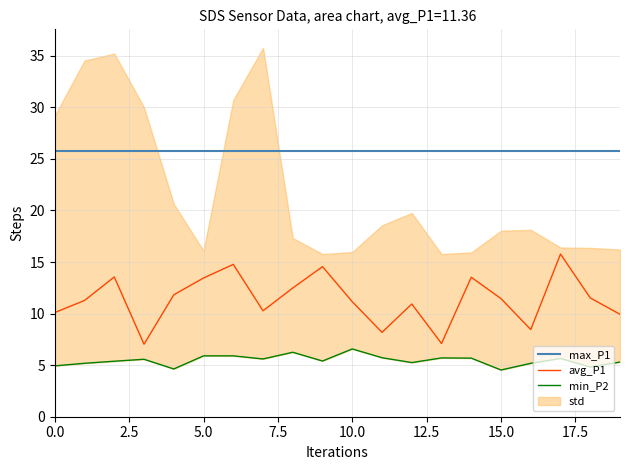

Is the value of max_P1 at 10.0 greater than the value of avg_P1 at 0.0?

Yes